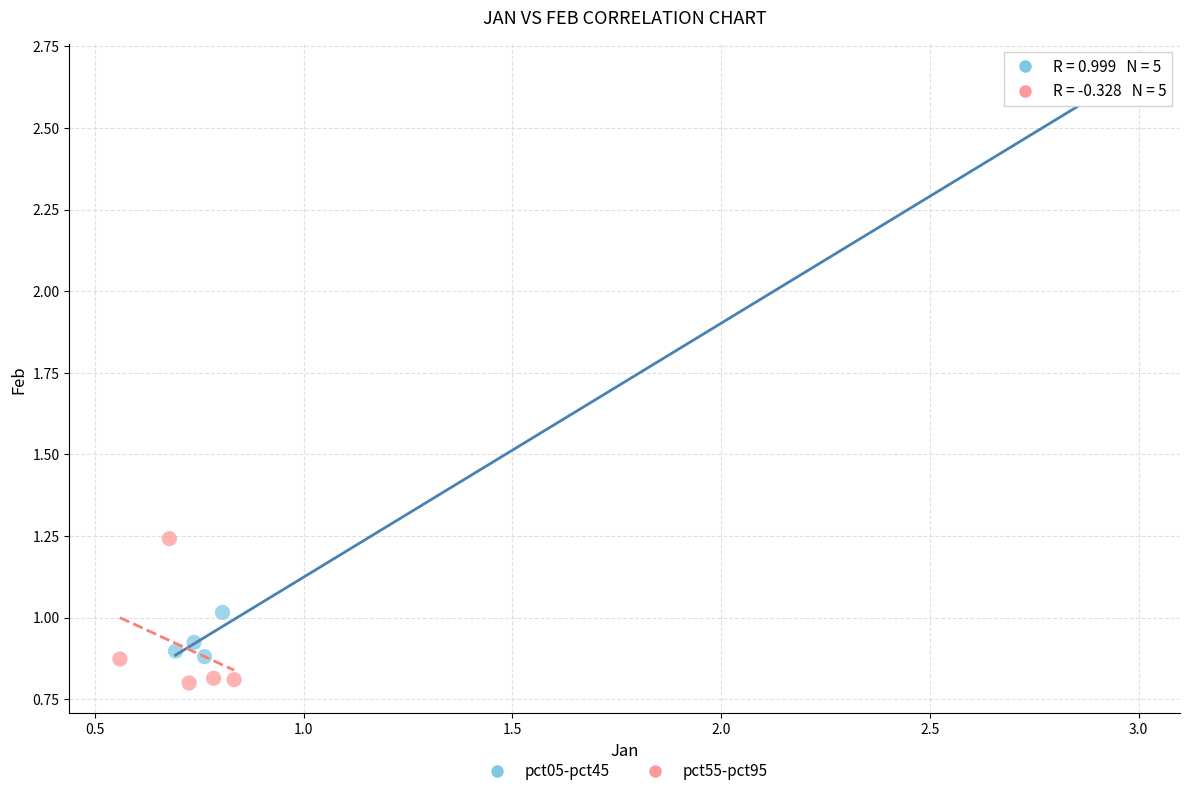

Which series contains the highest Y value?

pct05-pct45